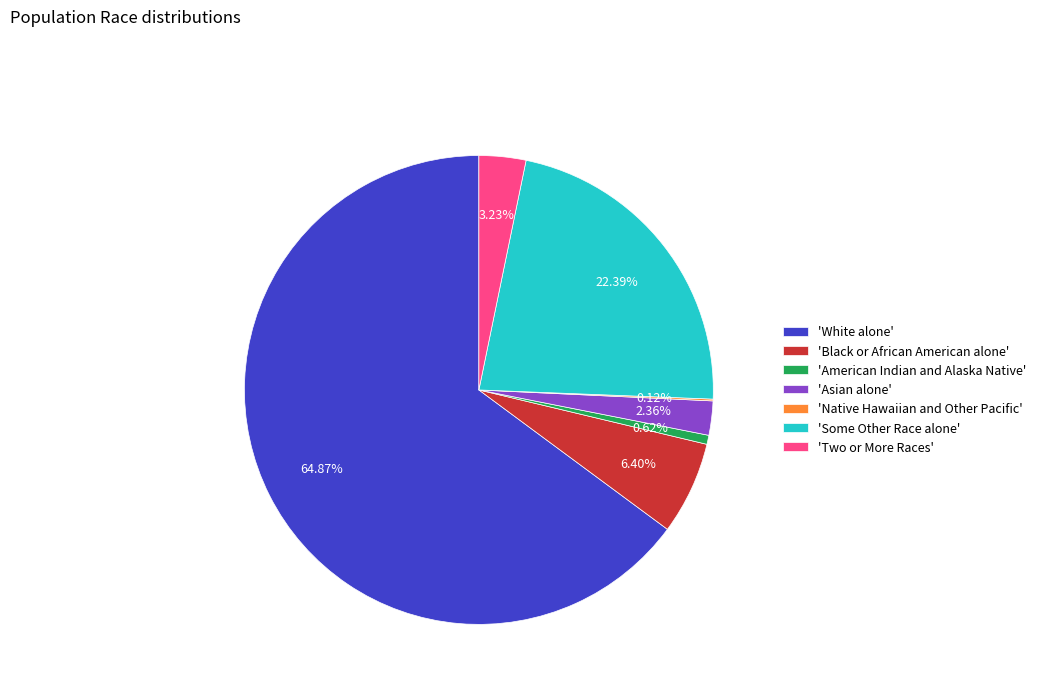

Combined, do 'Two or More Races' and 'Black or African American alone' account for over 50%?

No